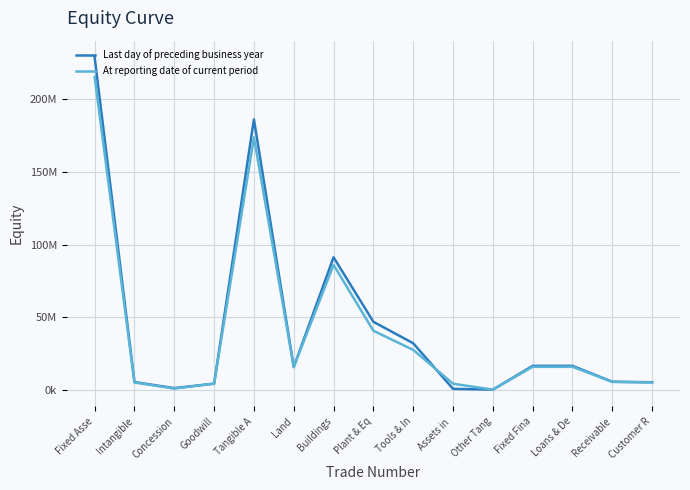

What are all the series names shown in the legend?

Last day of preceding business year, At reporting date of current period